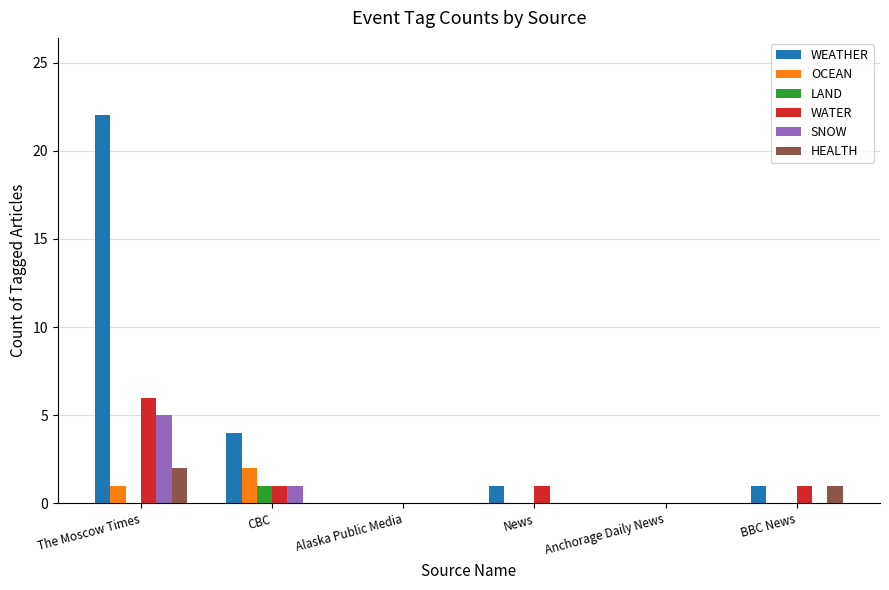

What are all the series names shown in the legend?

WEATHER, OCEAN, LAND, WATER, SNOW, HEALTH